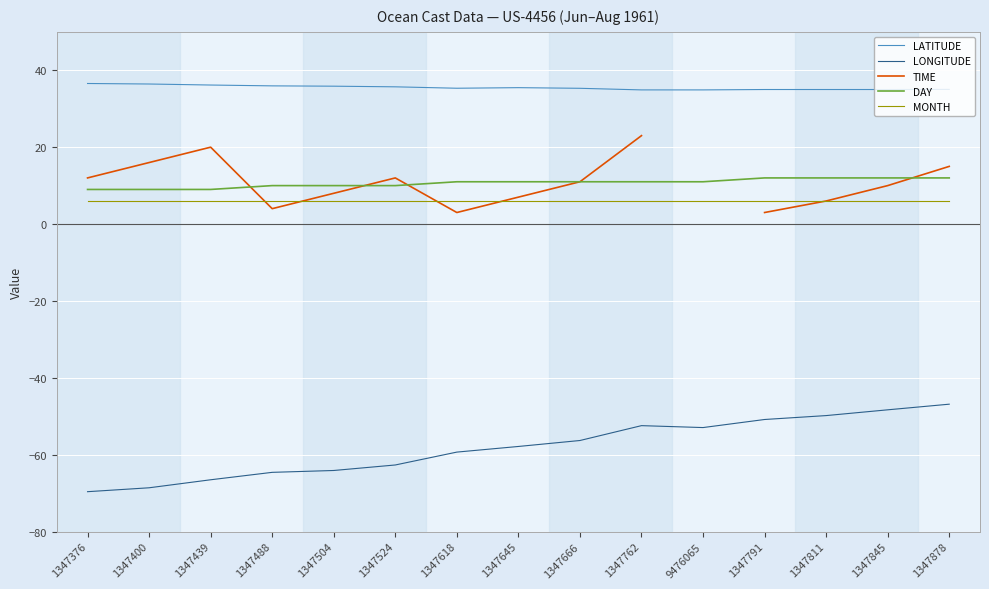

What is the label of the 5th point from the right?

9476065